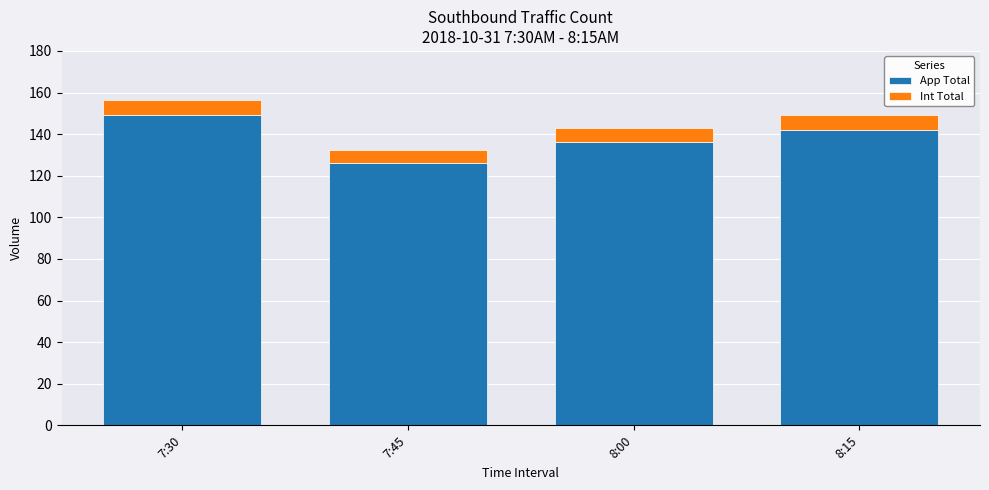

What are all the series names shown in the legend?

App Total, Int Total